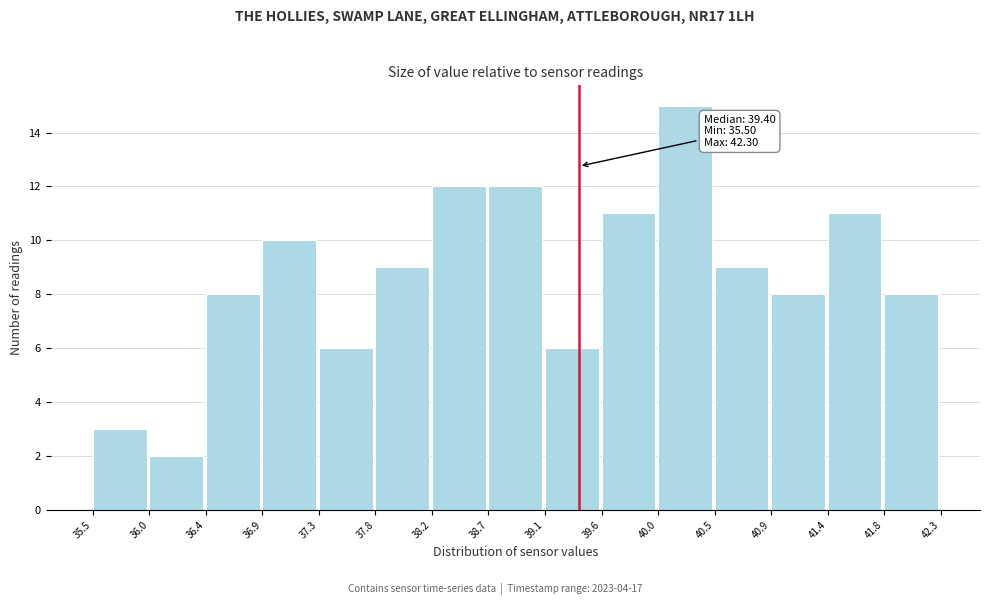

Over which range of the x-axis is the bar tallest?

40.0 to 40.5